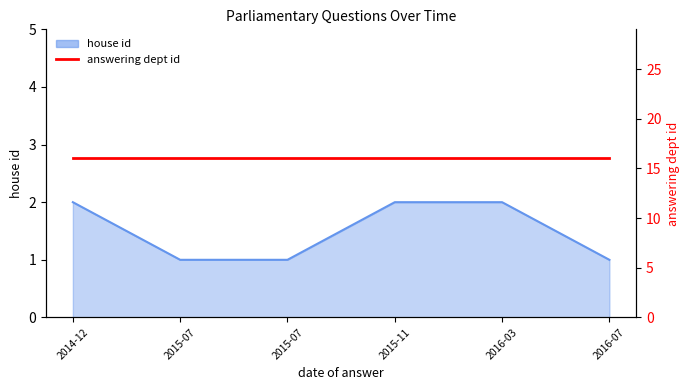

What is the maximum value shown in the chart?

2